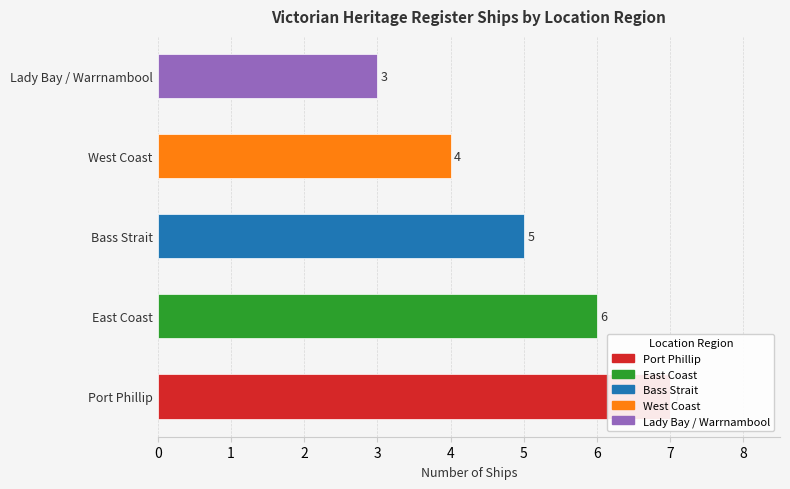

True or false: the data shows 4 at Lady Bay / Warrnambool.

False